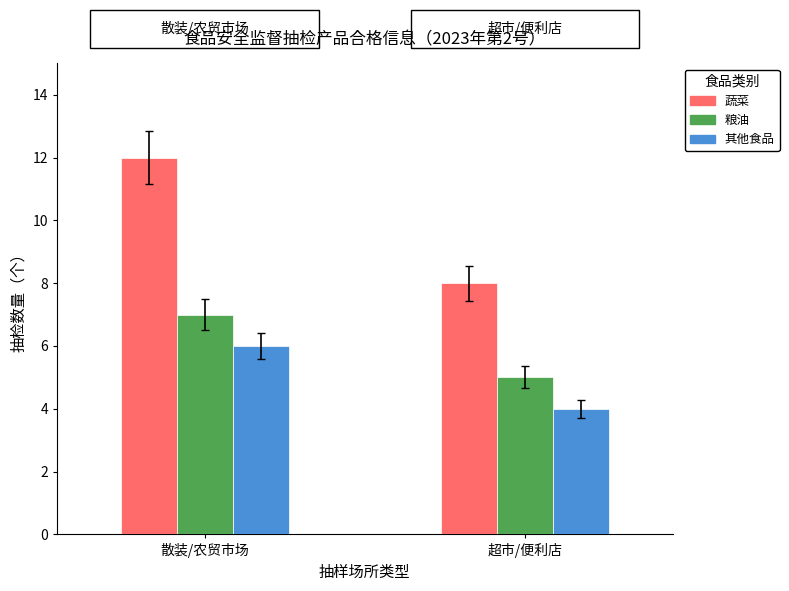

Which series has the largest range (max minus min)?

蔬菜